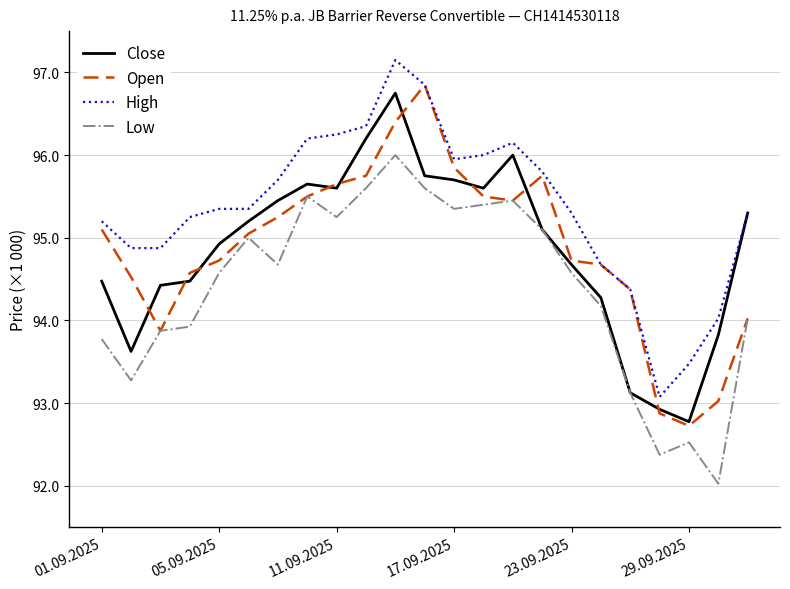

Where does the Open series first go above 95050?

01.09.2025